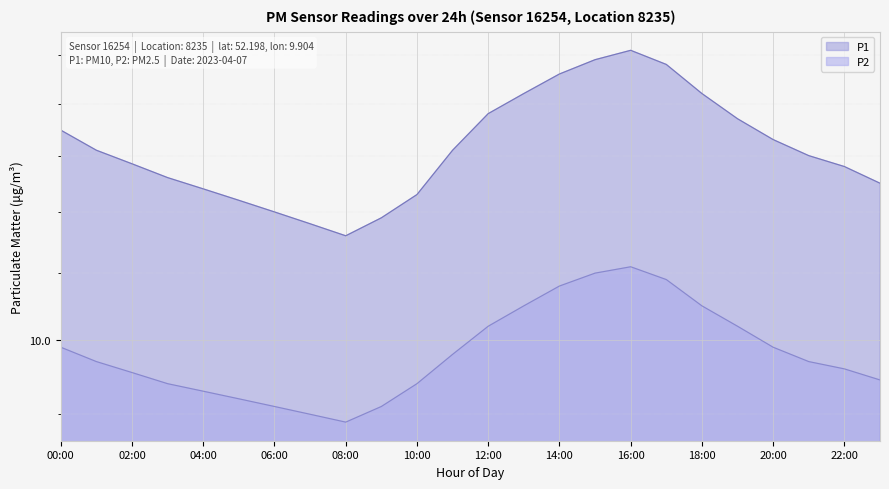

Which category has the lowest value in the P1 series?

08:00